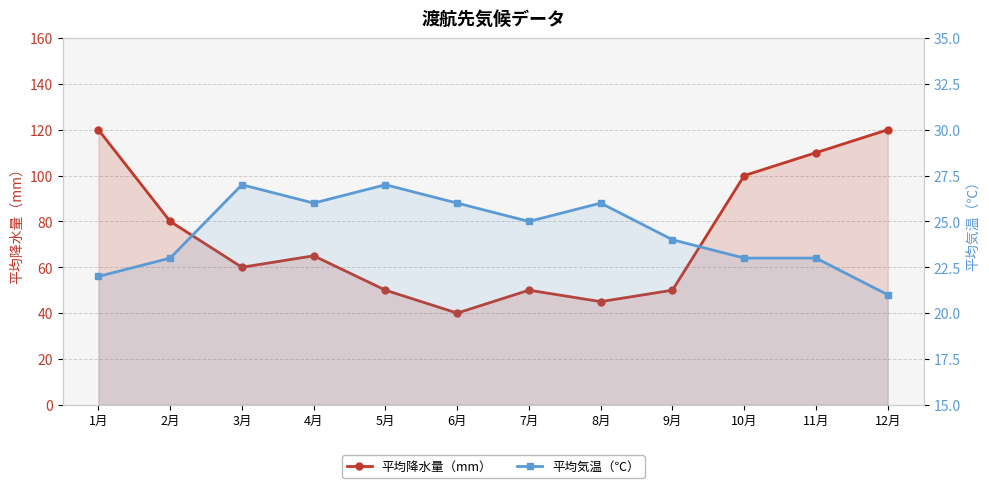

Where is the first local maximum for 平均気温（℃）?

3月